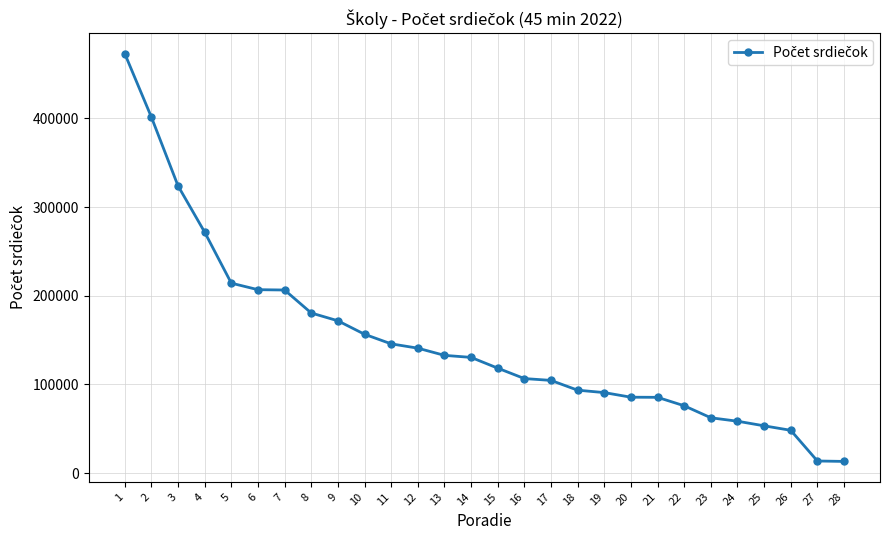

What is the minimum value shown in the chart?

13194